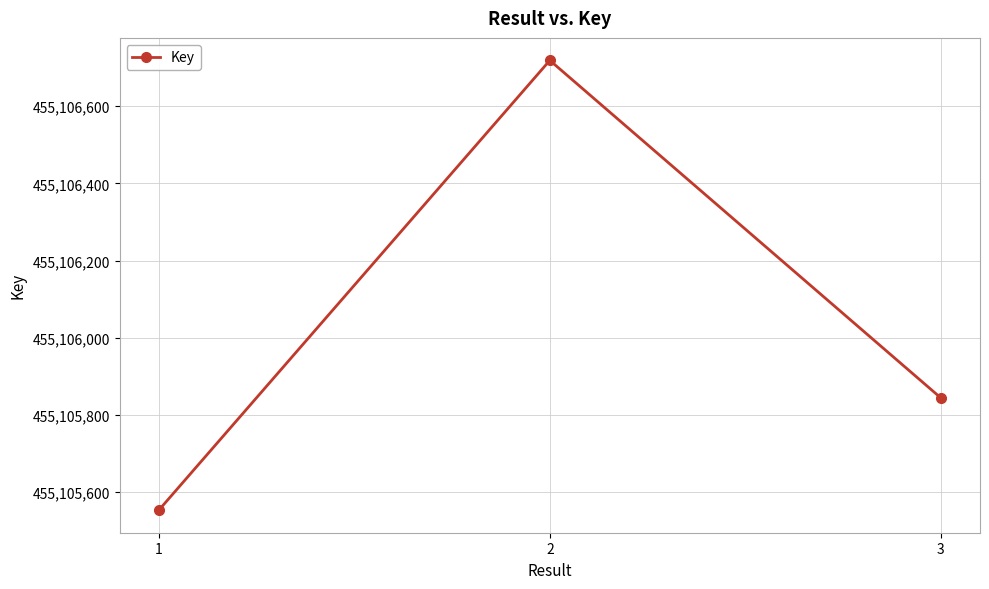

Reading left to right, what are all the values shown in this chart?

1=455105553	2=455106719	3=455105844